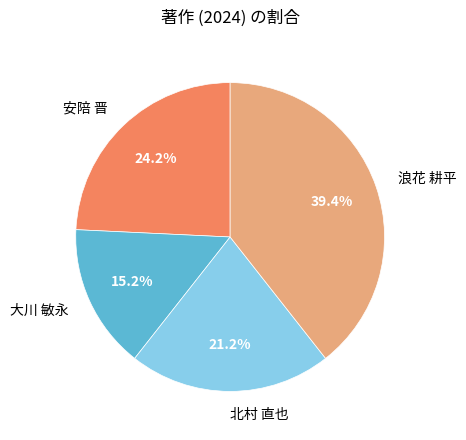

How many slices are in this pie chart?

4